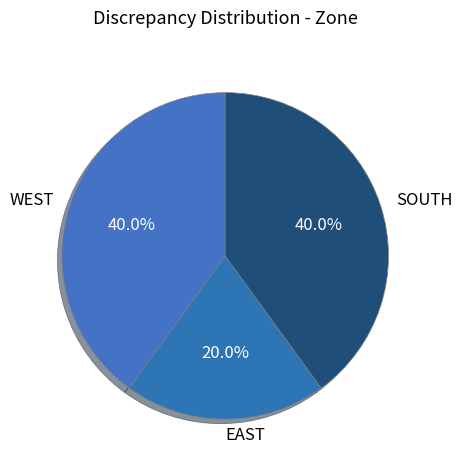

To the nearest percent, what portion does WEST represent?

40%